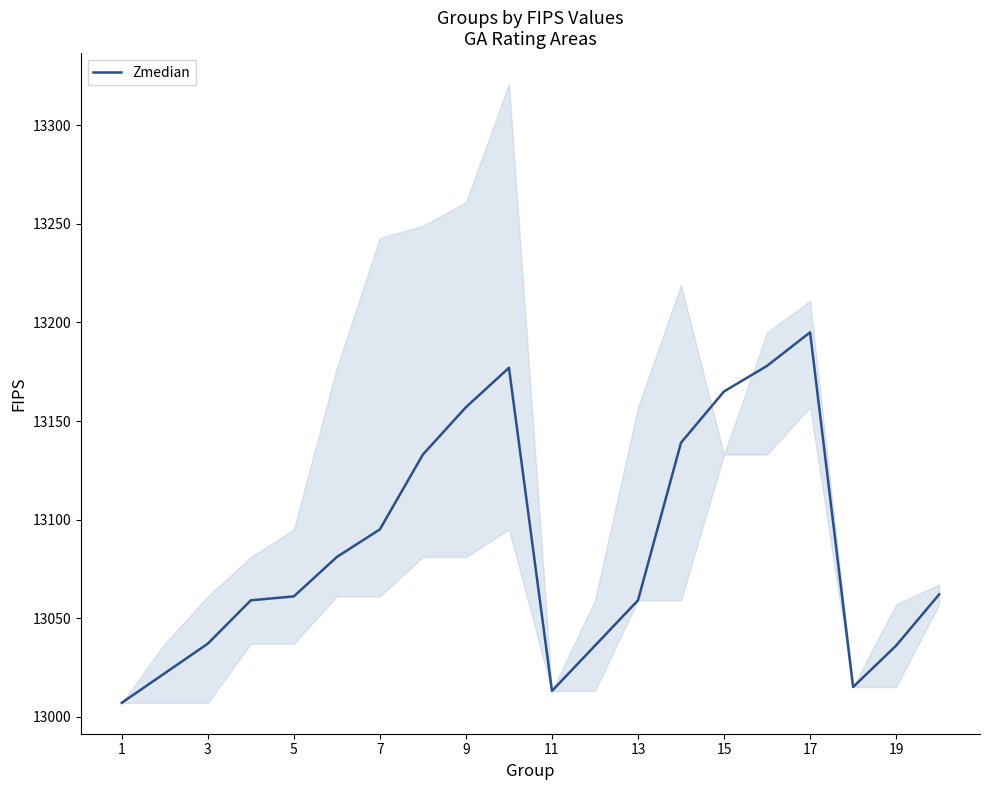

How many points are higher than both their immediate neighbors (excluding endpoints)?

2